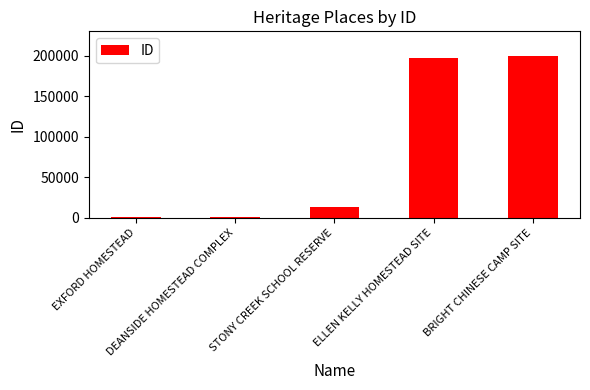

How many values are below 13024?

2